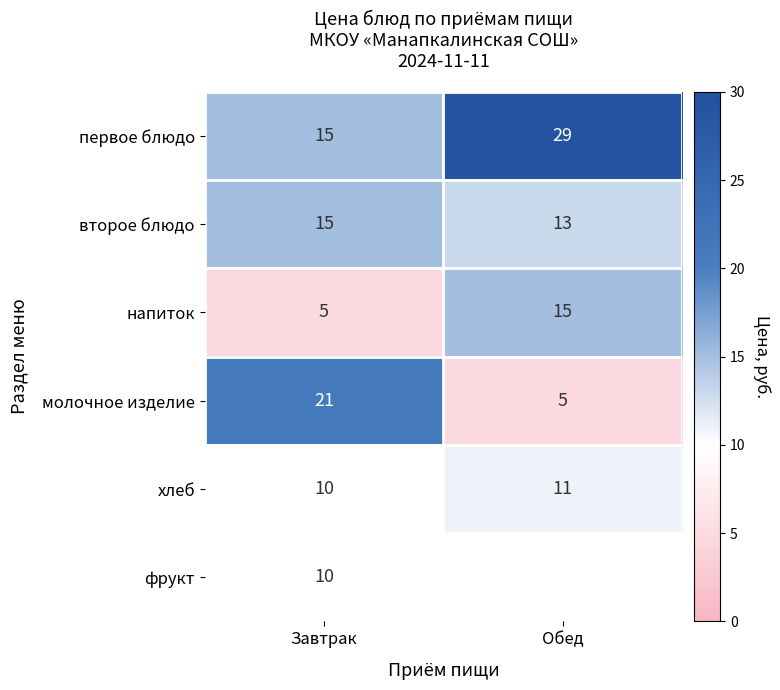

True or false: молочное изделие has a value of 7 at Обед.

False